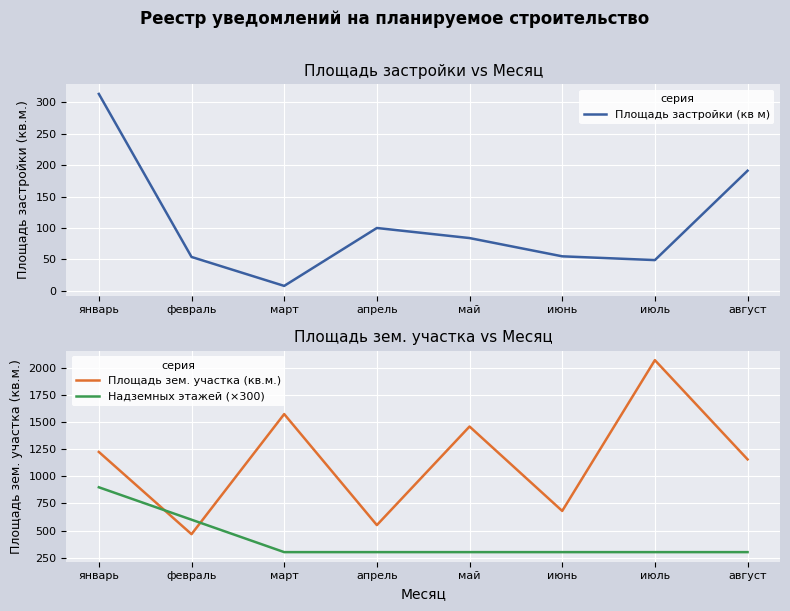

What is the minimum value for Площадь застройки (кв м)?

8